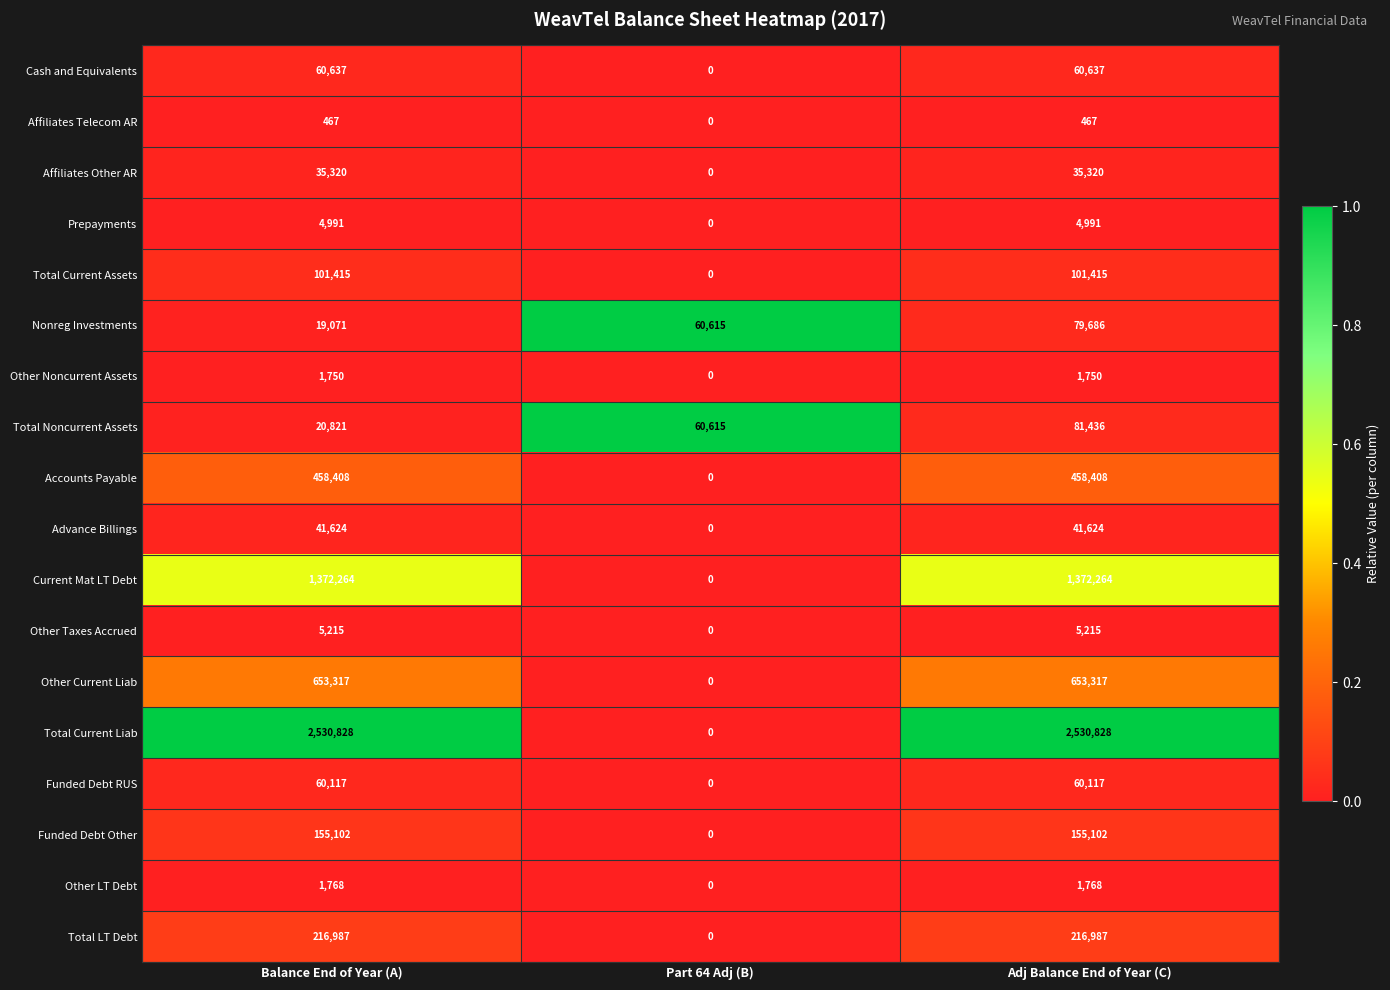

What is the sum of all Other Noncurrent Assets values?

3500